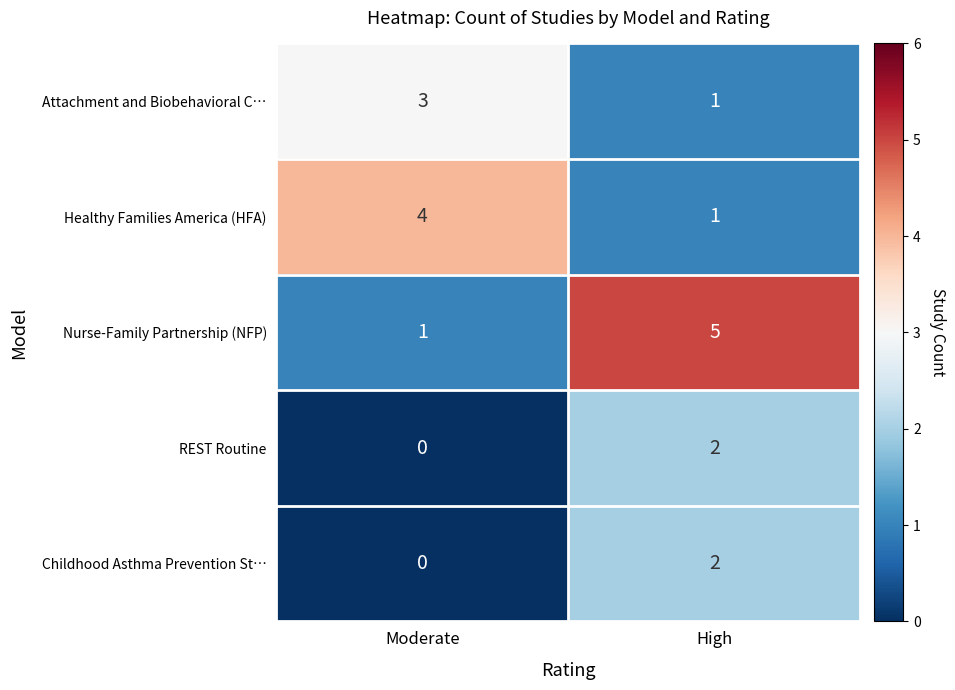

Reading left to right, extract all data points from this chart.

Attachment and Biobehavioral C…: 3	1
Healthy Families America (HFA): 4	1
Nurse-Family Partnership (NFP): 1	5
REST Routine: 0	2
Childhood Asthma Prevention St…: 0	2